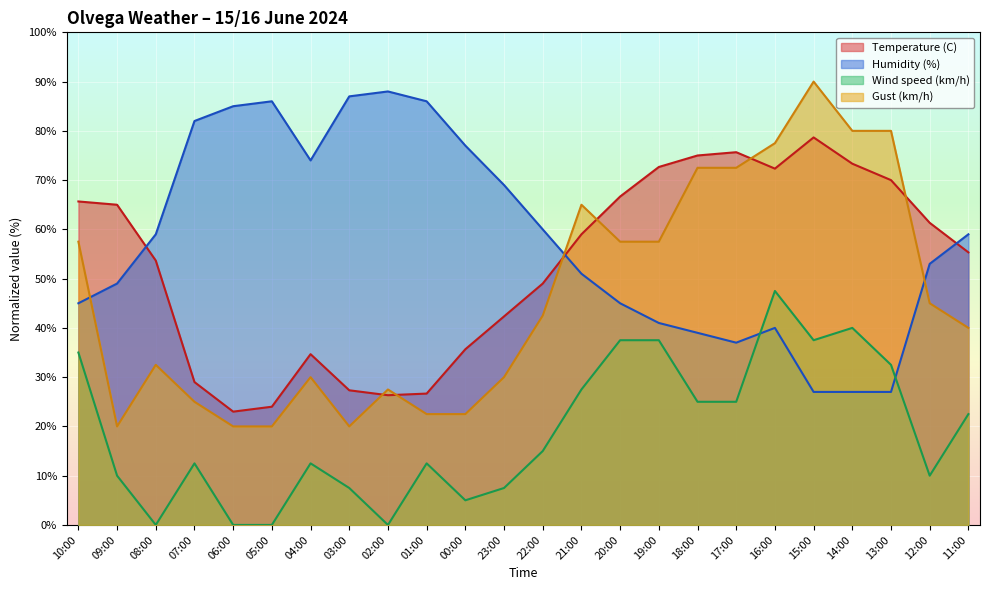

What is the difference between the Humidity (%) values at 06:00 and 13:00?

58.0